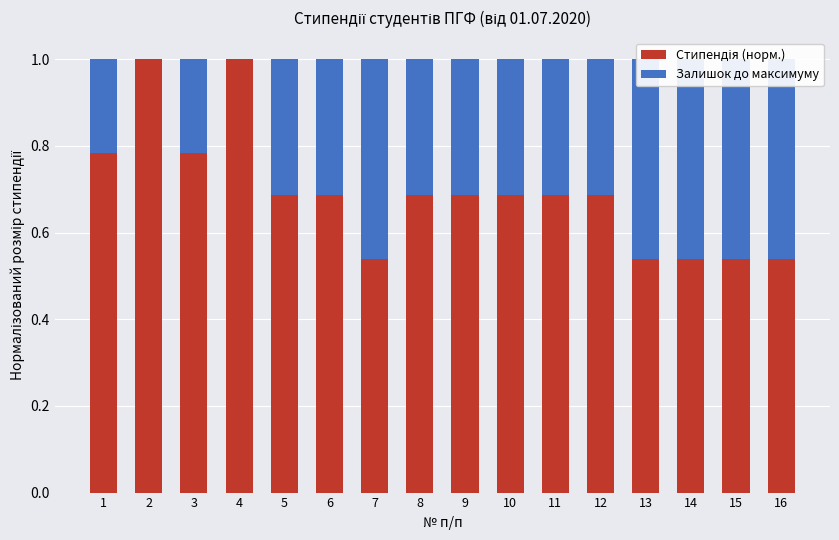

Which category has the highest value across all series?

2